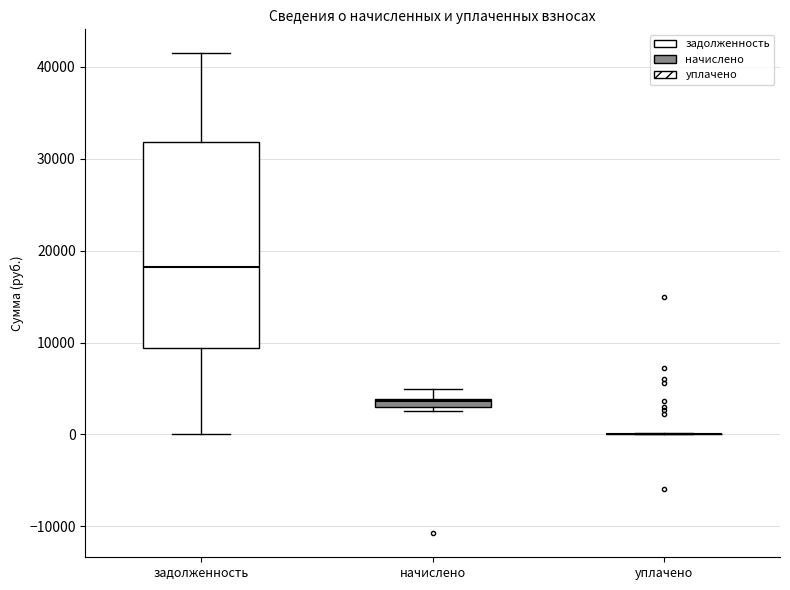

Which box is the tallest, from its lower edge to its upper edge?

задолженность